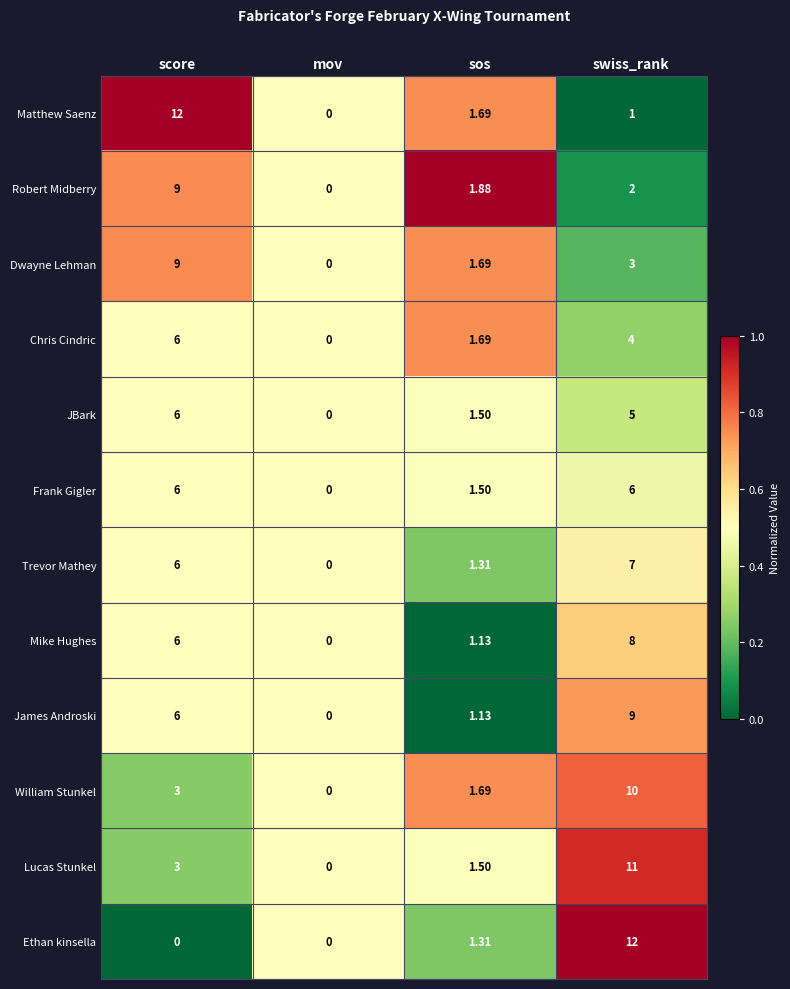

List the labels in order of Robert Midberry value, smallest first.

mov, sos, swiss_rank, score